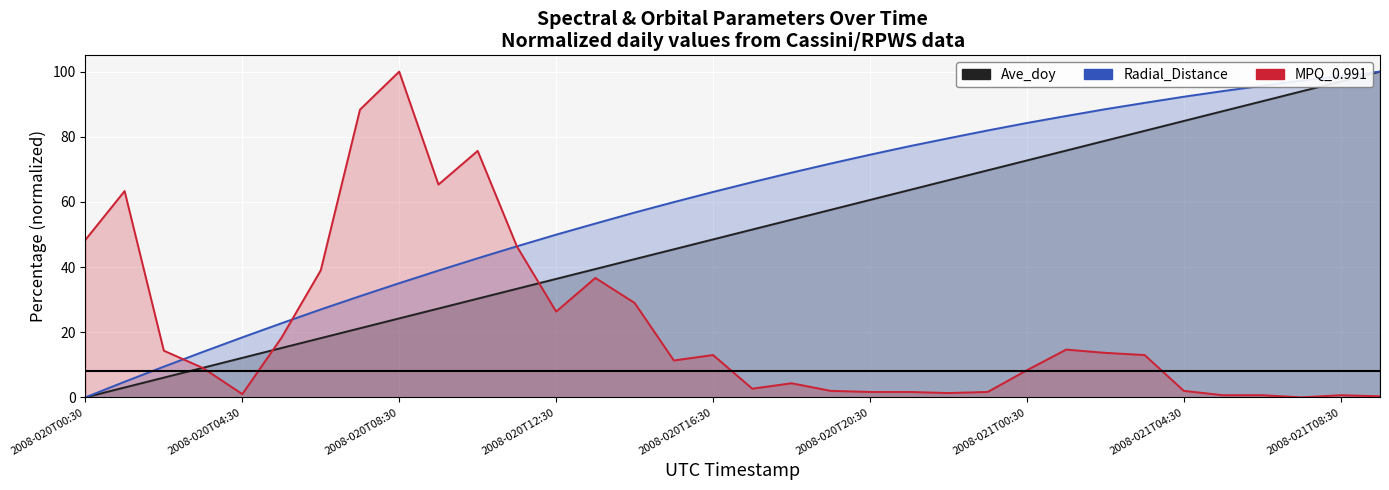

Does the chart display data point markers on the line(s)?

No